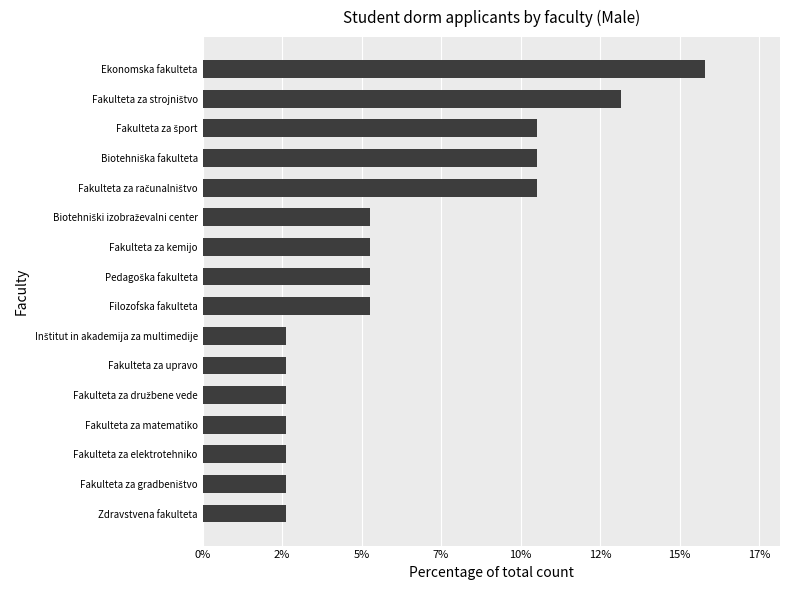

What is the sum of all values?

100.0